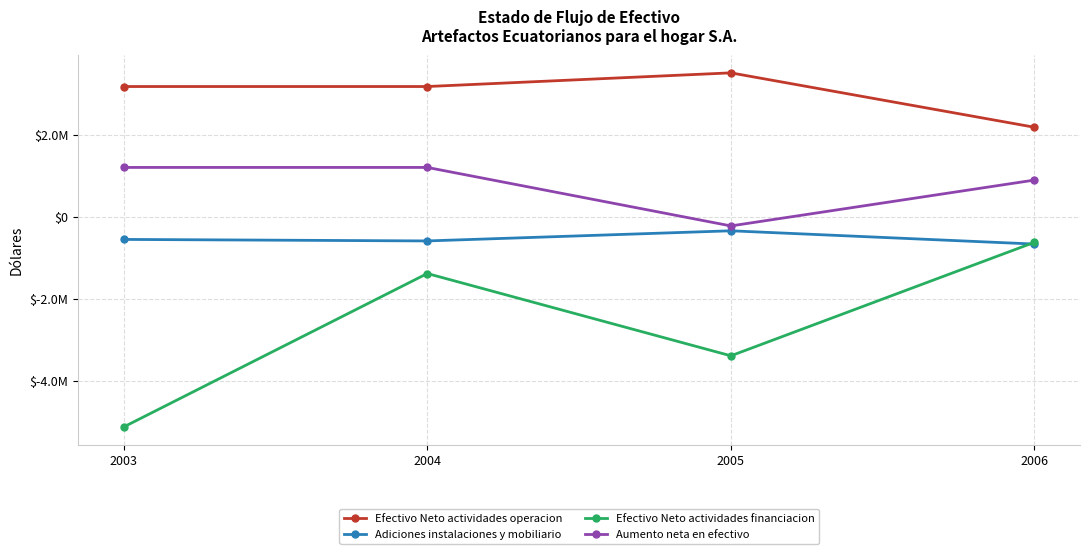

Between 2004 and 2005, which is larger?

2005